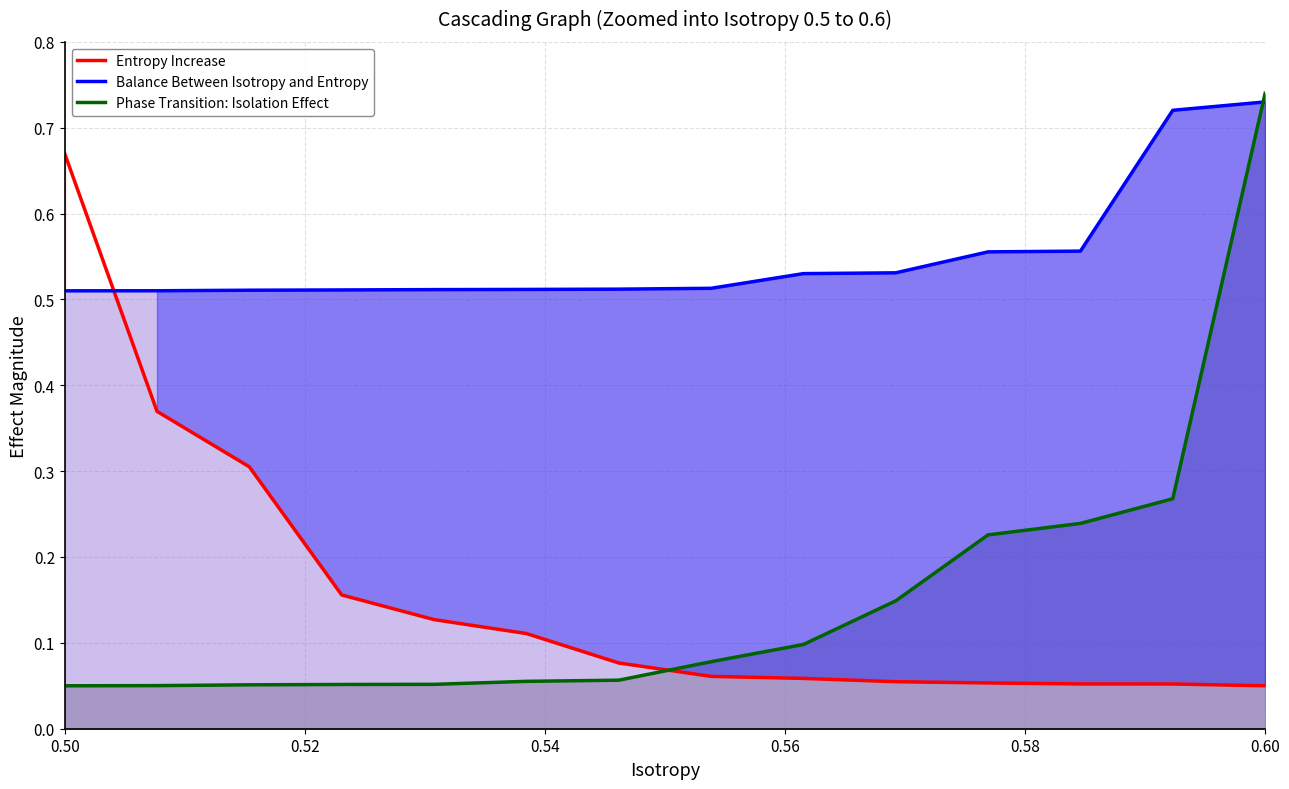

What is the sum of all Phase Transition: Isolation Effect values?

2.2